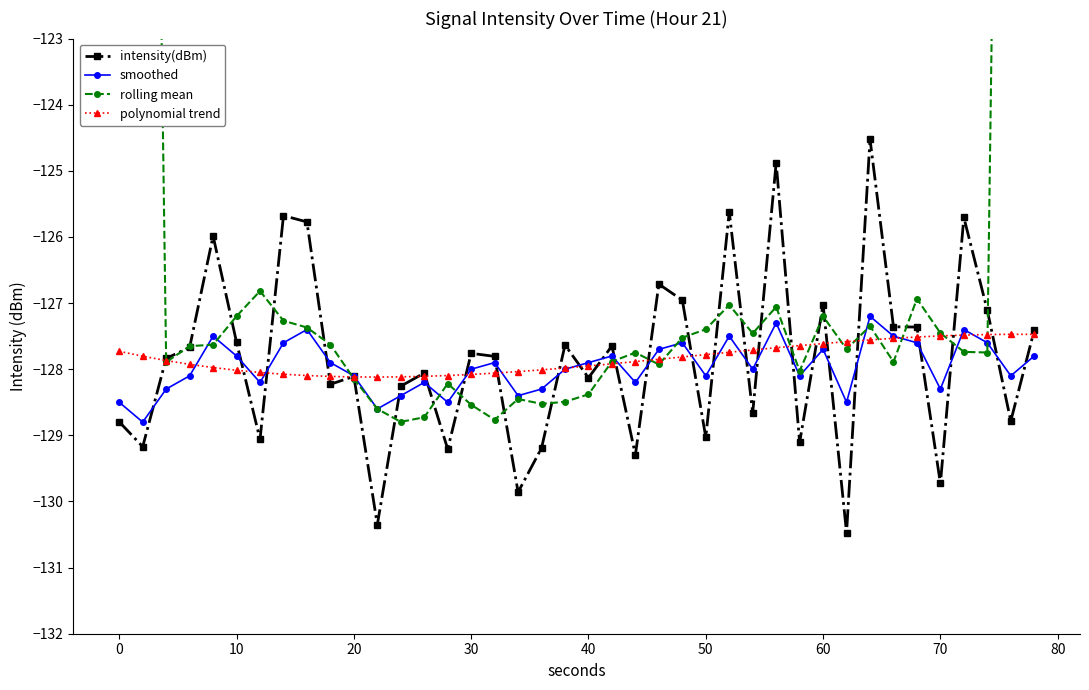

At how many categories does at least one series exceed -106?

4